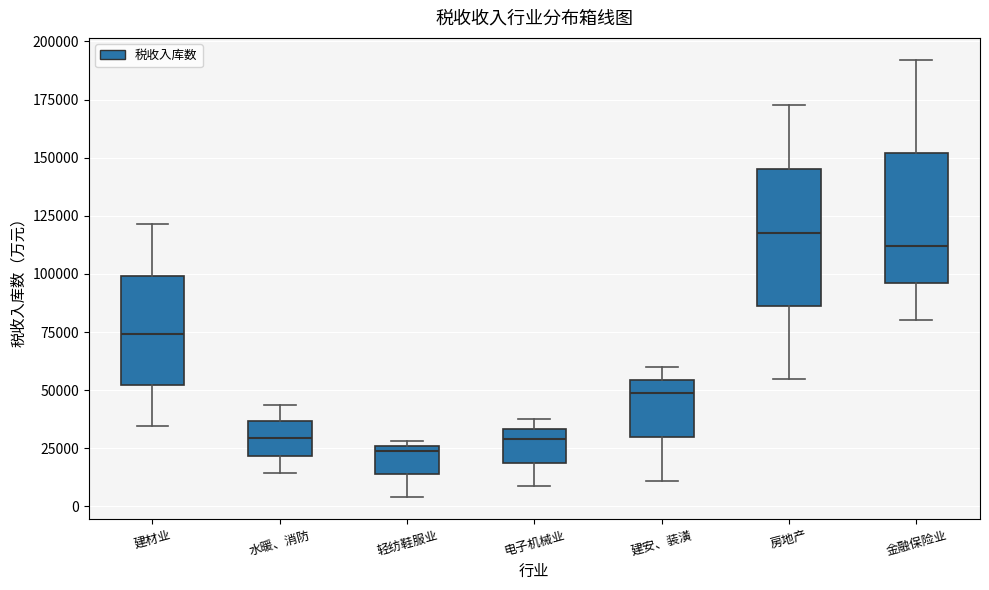

Where is the upper edge of the box for 电子机械业 on the y-axis? The values are not printed on the chart, so give them approximately, as read against the axis.

35000